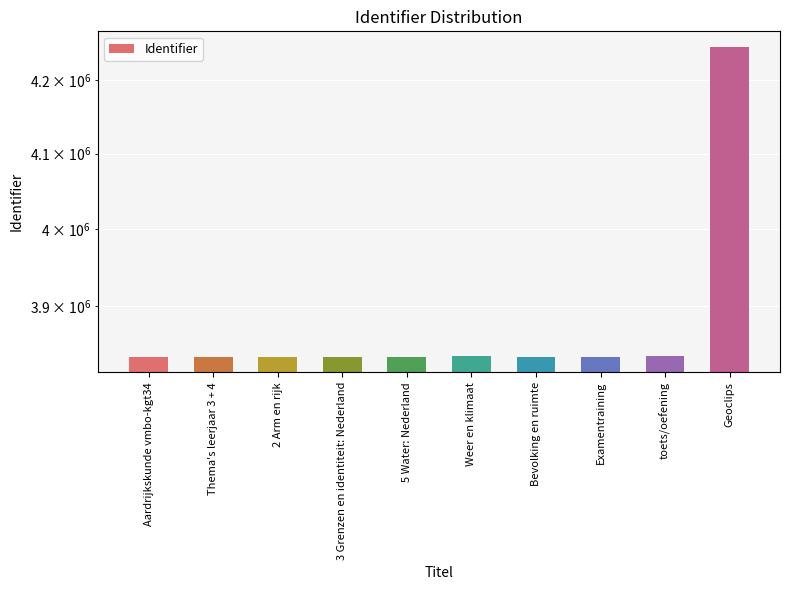

What is the sum of all values?

38770500